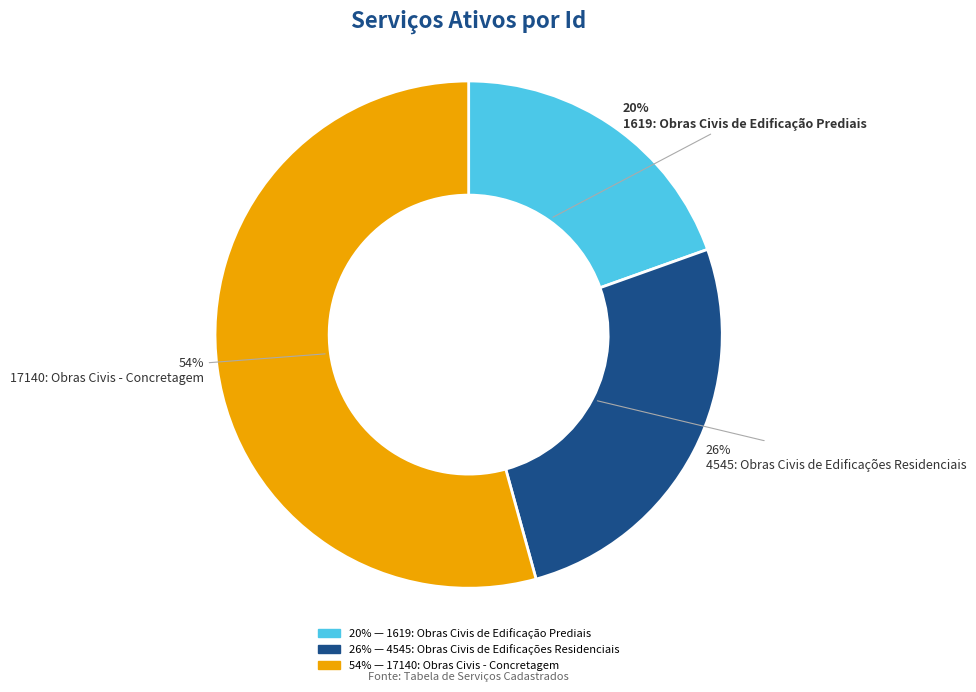

To the nearest percent, what is the average slice percentage?

33%